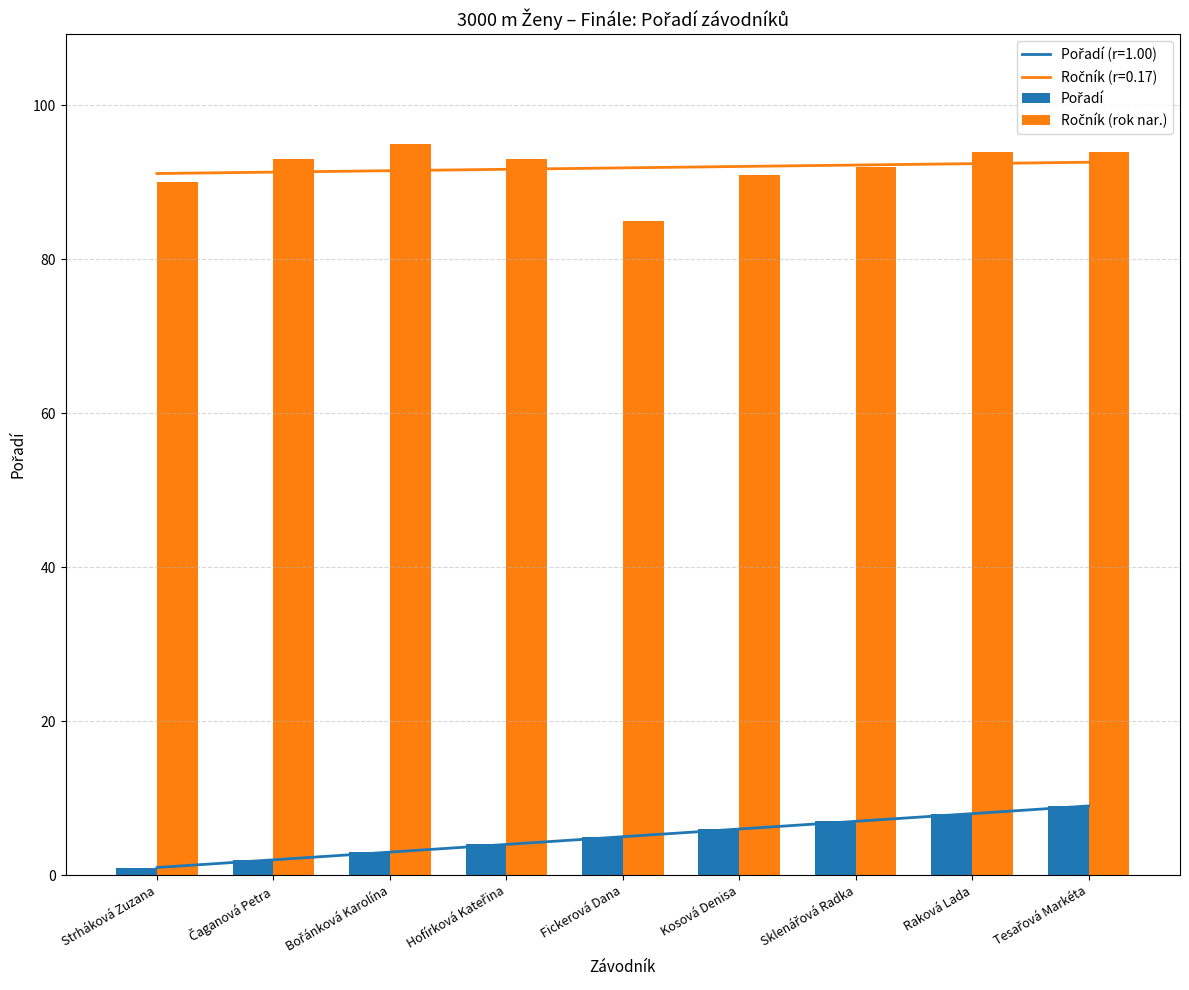

Is the value of Pořadí at Hofírková Kateřina greater than the value of Ročník (rok nar.) at Fickerová Dana?

No